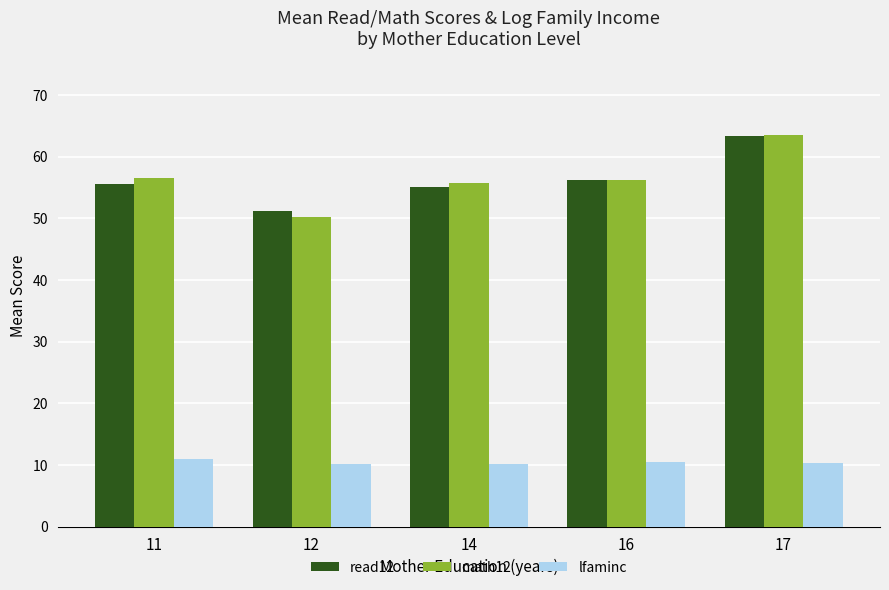

Which series has the largest range (max minus min)?

math12